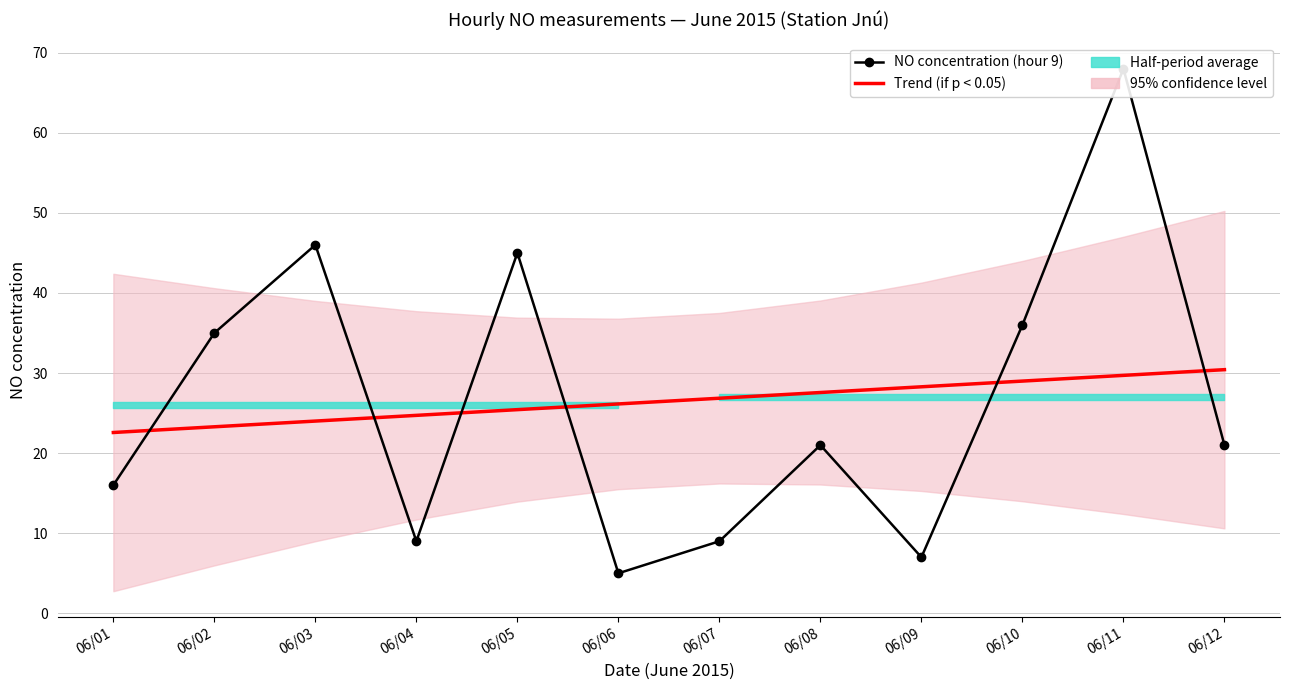

What is the greatest value displayed?

68.0